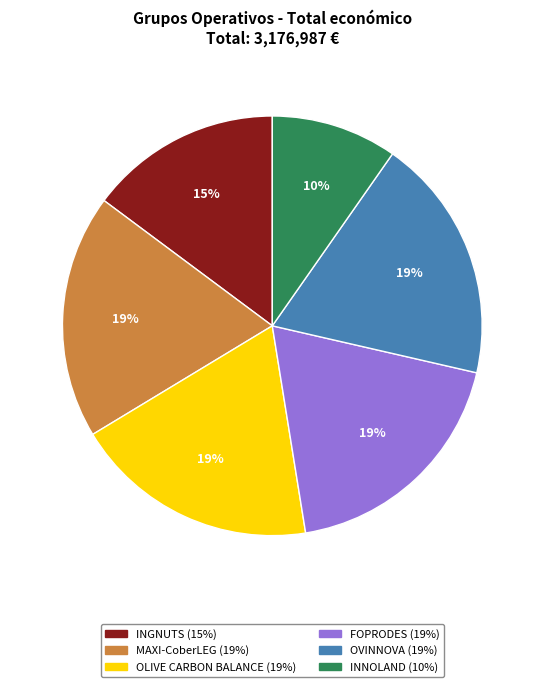

To the nearest percent, what percentage of the pie is FOPRODES?

19%